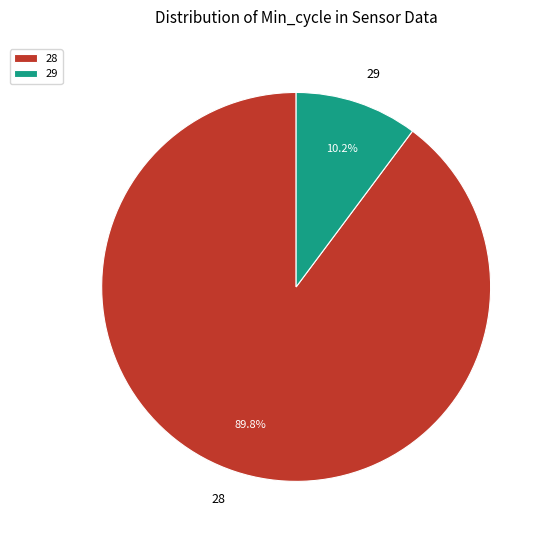

What is the ratio of the value at 28 to the value at 29?

8.8